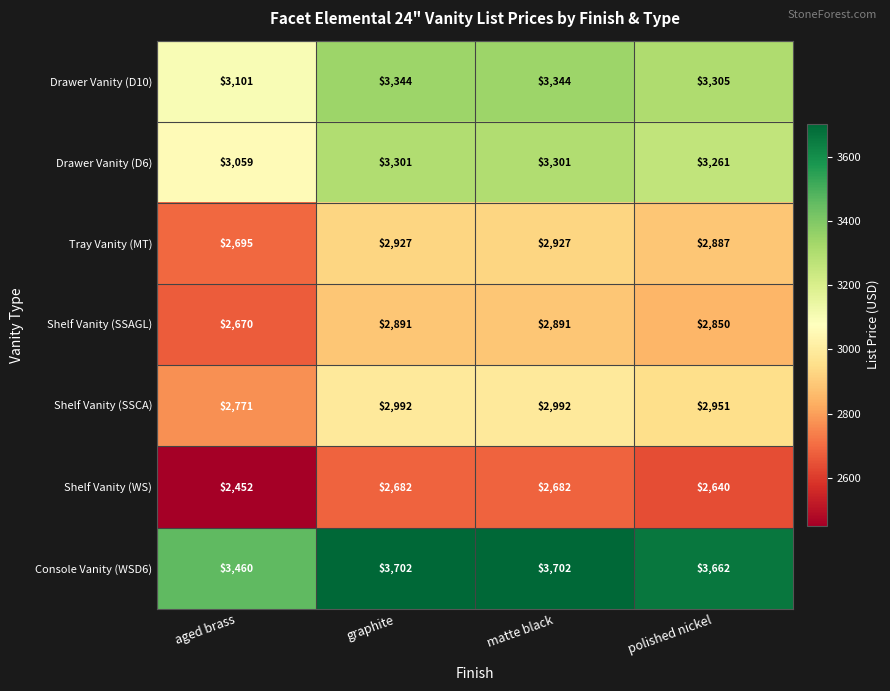

At how many categories does at least one series exceed 2567?

4